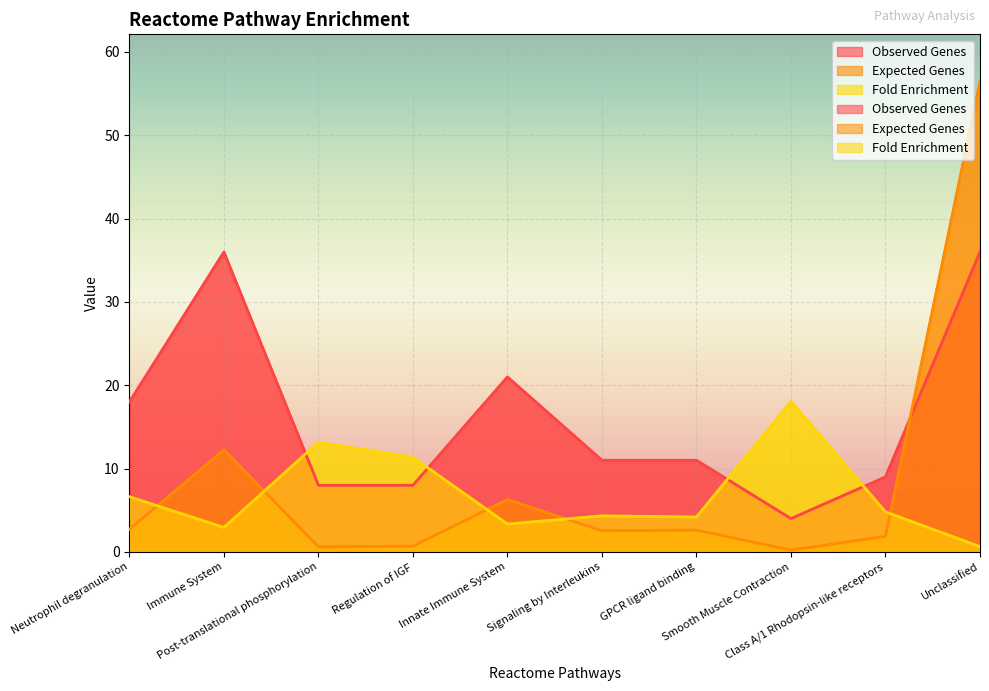

Is it true that Expected Genes equals 2.7 at Neutrophil degranulation?

True